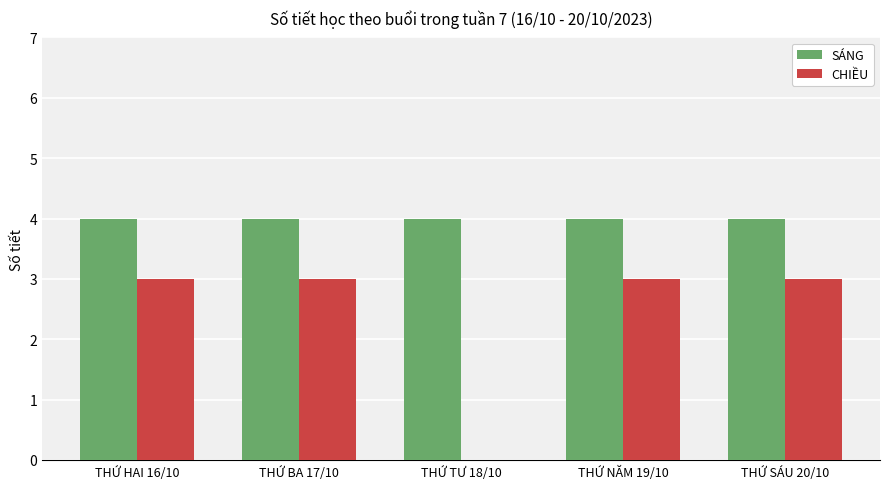

What is the sum of all CHIỀU values?

12